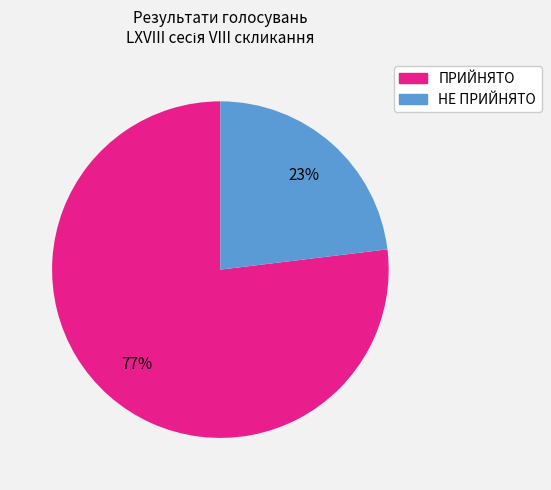

Does НЕ ПРИЙНЯТО account for over 50% of the chart?

No